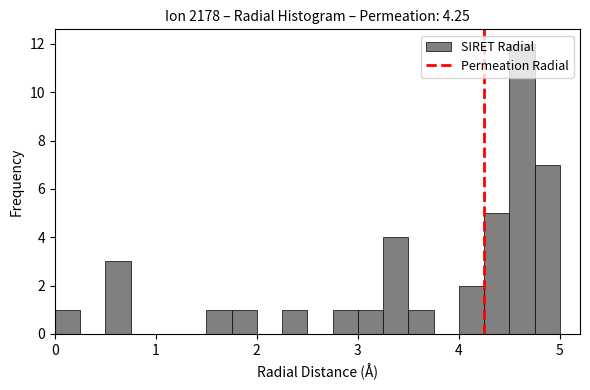

Around what value on the x-axis is the tallest bar? Give the approximate position of its centre, as read against the axis.

4.6